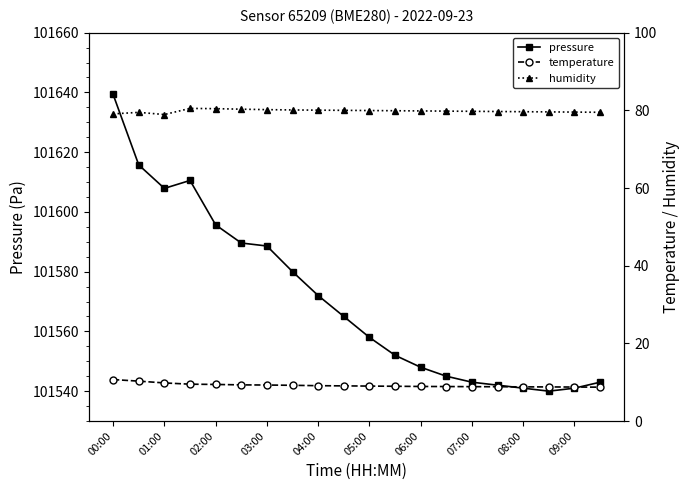

True or false: temperature has more than 1 interior local peaks.

False